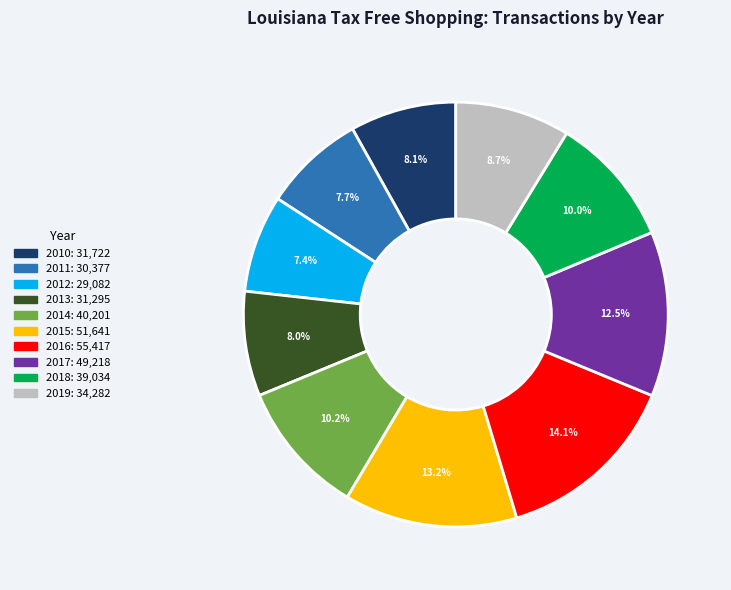

What percentage is the 2015 slice, to the nearest percent?

13%